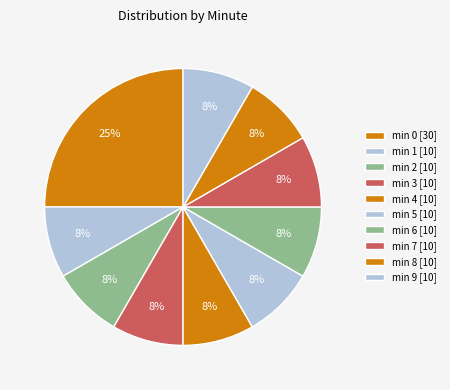

How many slices are in this pie chart?

10